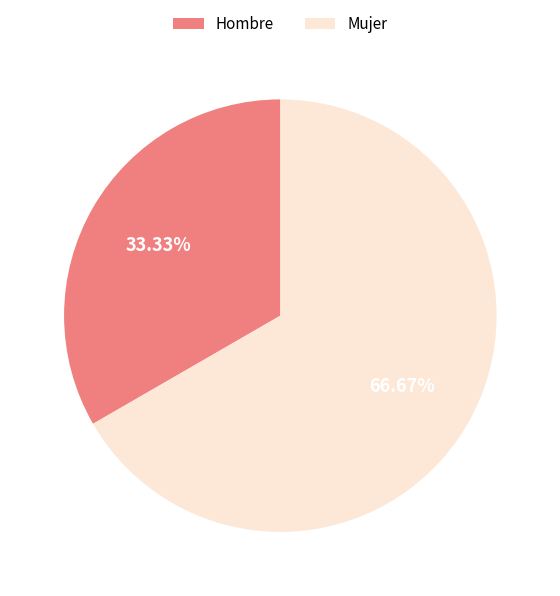

What percentage is the Mujer slice, to the nearest percent?

67%